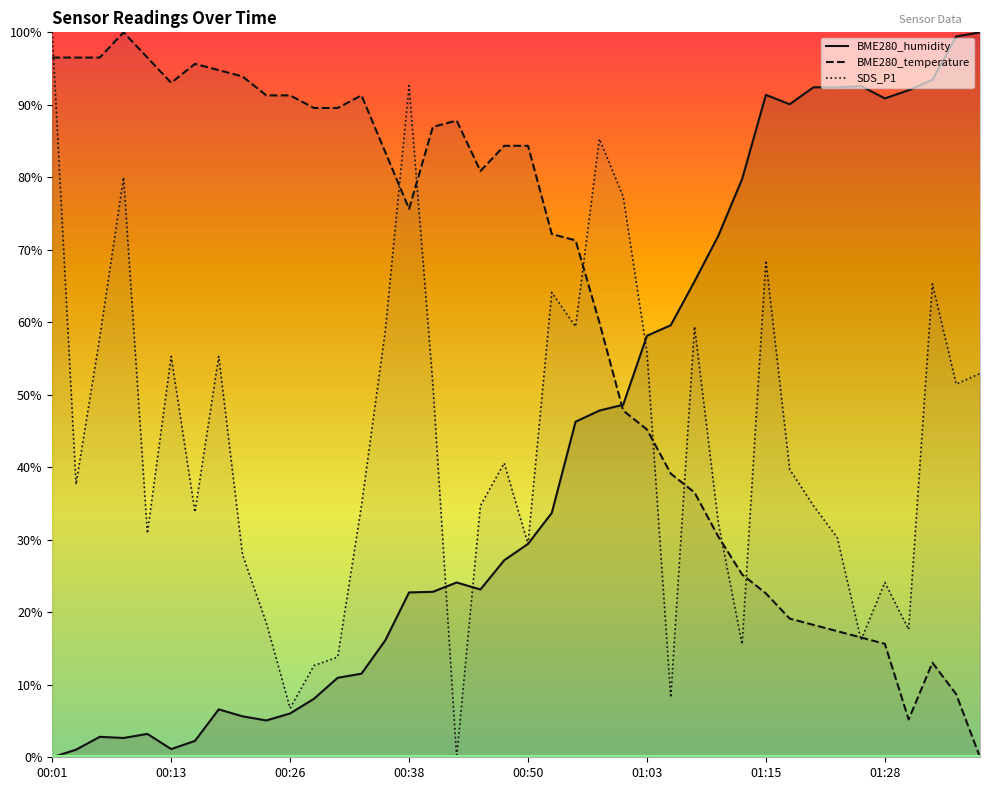

Is the value of BME280_temperature at 00:26 greater than the value of SDS_P1 at 01:03?

Yes